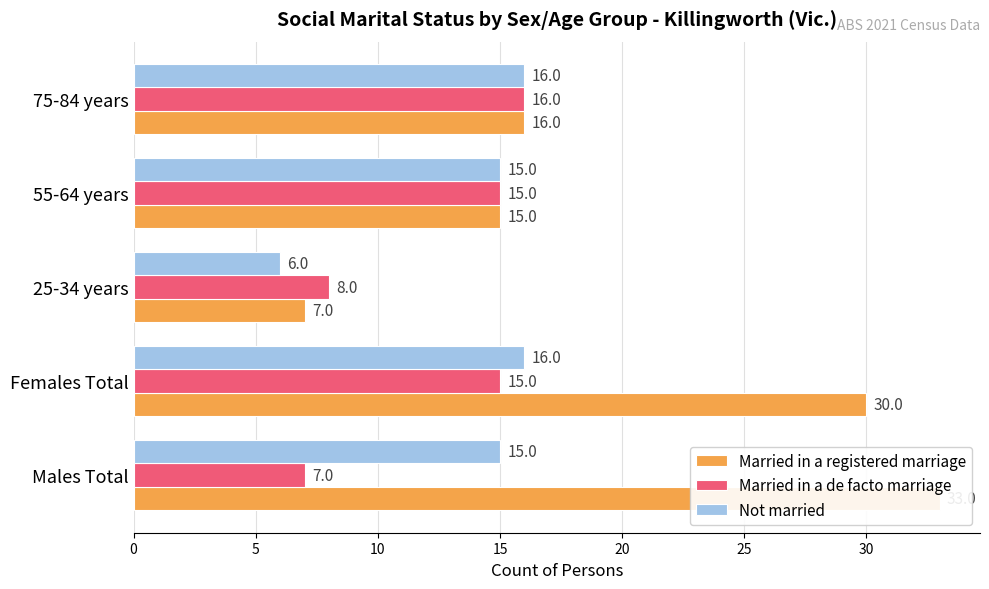

Reading left to right, list all the values displayed in this chart.

Married in a registered marriage: 33	30	7	15	16
Married in a de facto marriage: 7	15	8	15	16
Not married: 15	16	6	15	16